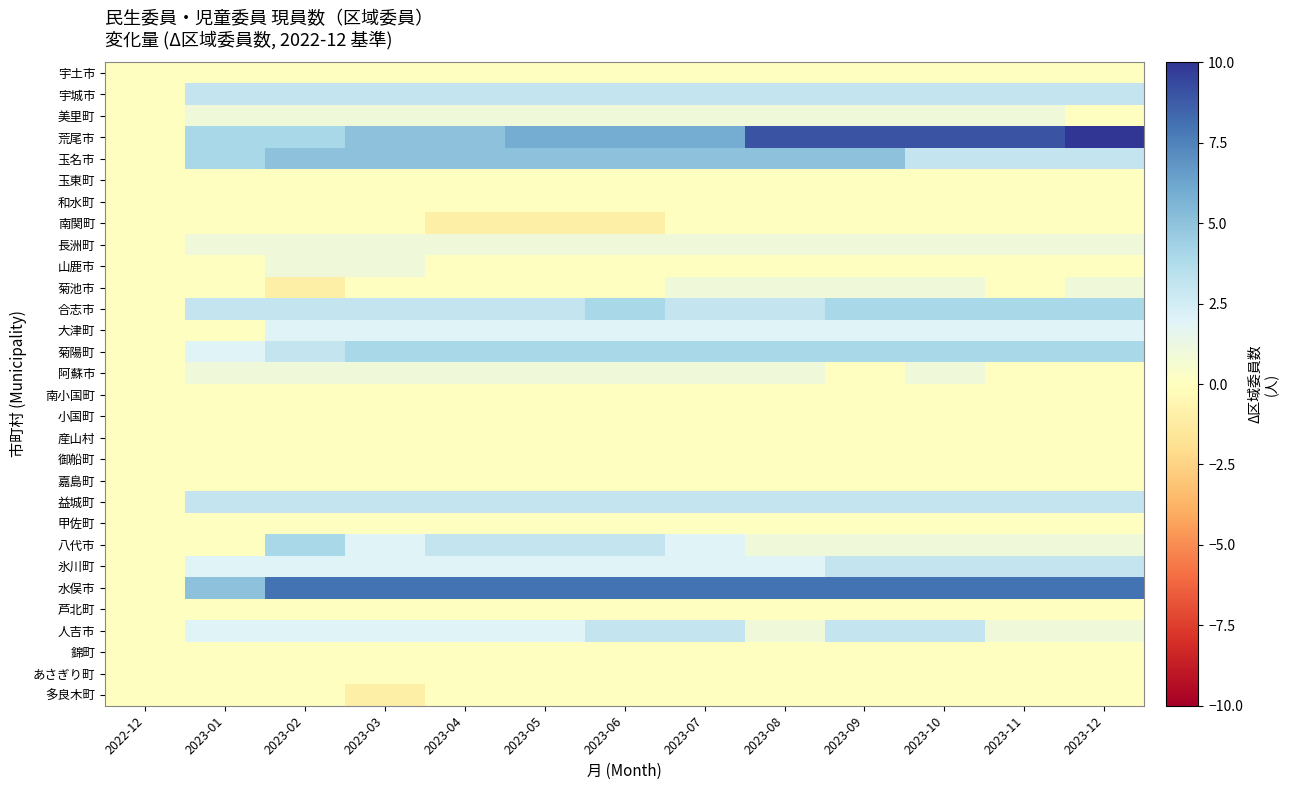

What is the difference between the highest and lowest values at 2023-10?

9